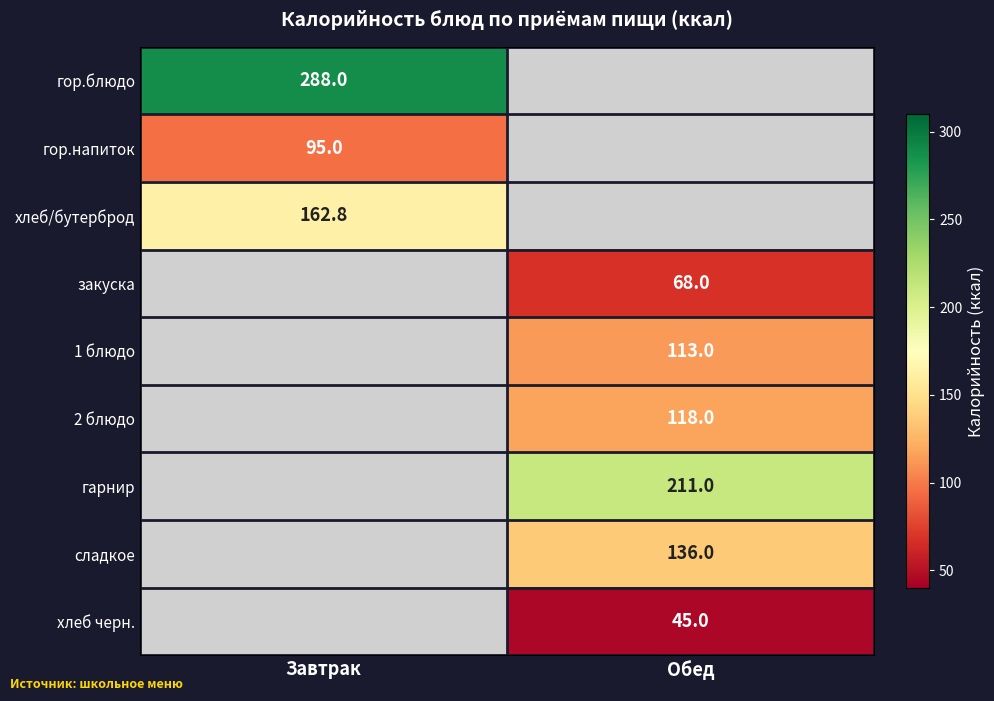

Is it true that сладкое equals 224.0 at Обед?

False